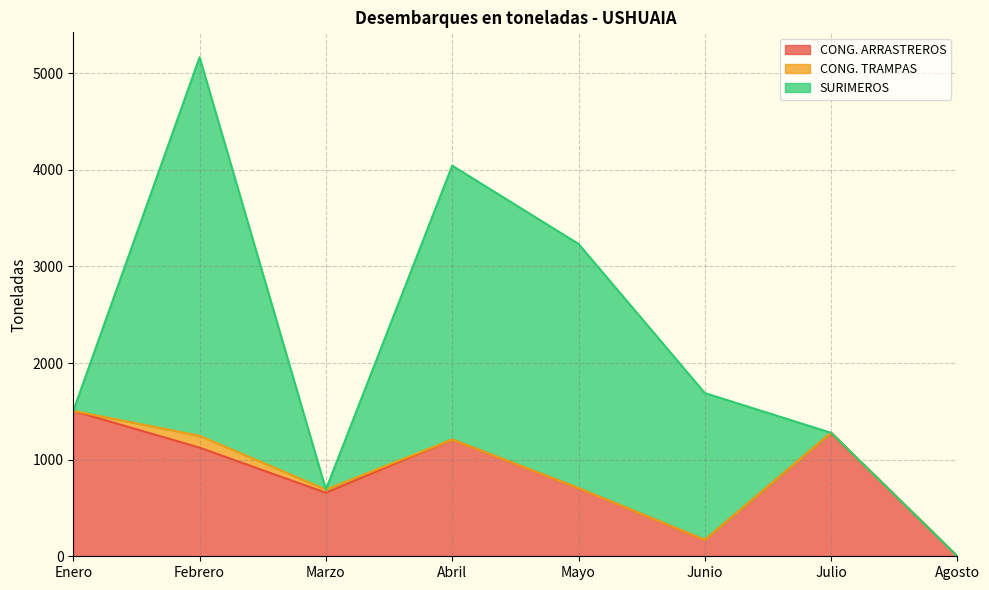

How many interior local valleys does the SURIMEROS series have?

1